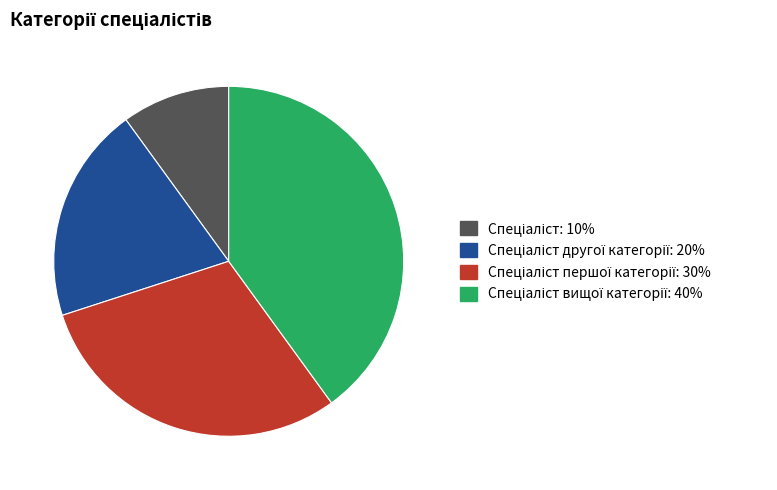

Is there a majority slice in this chart?

No